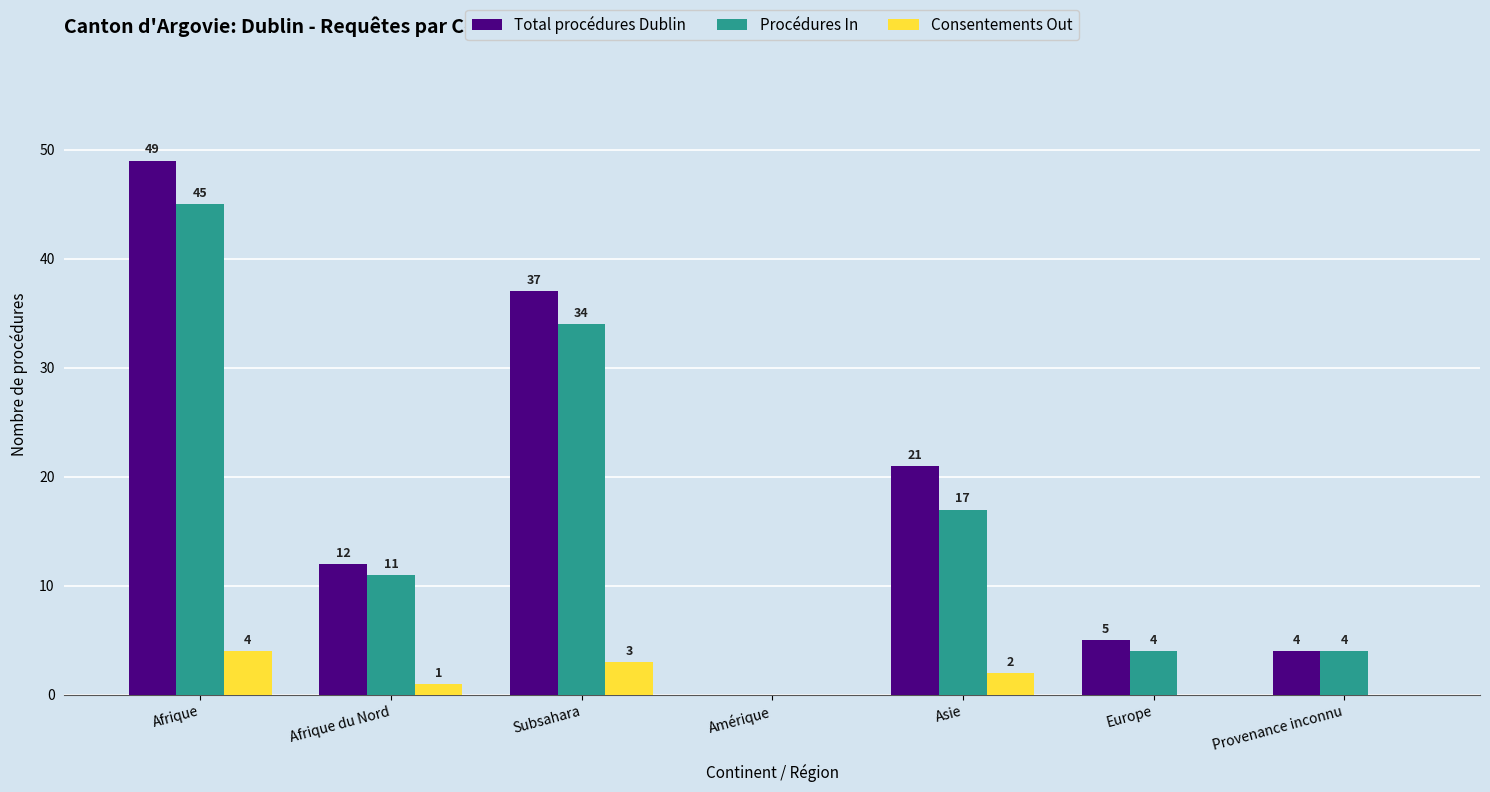

Is it true that Procédures In equals 61 at Subsahara?

False